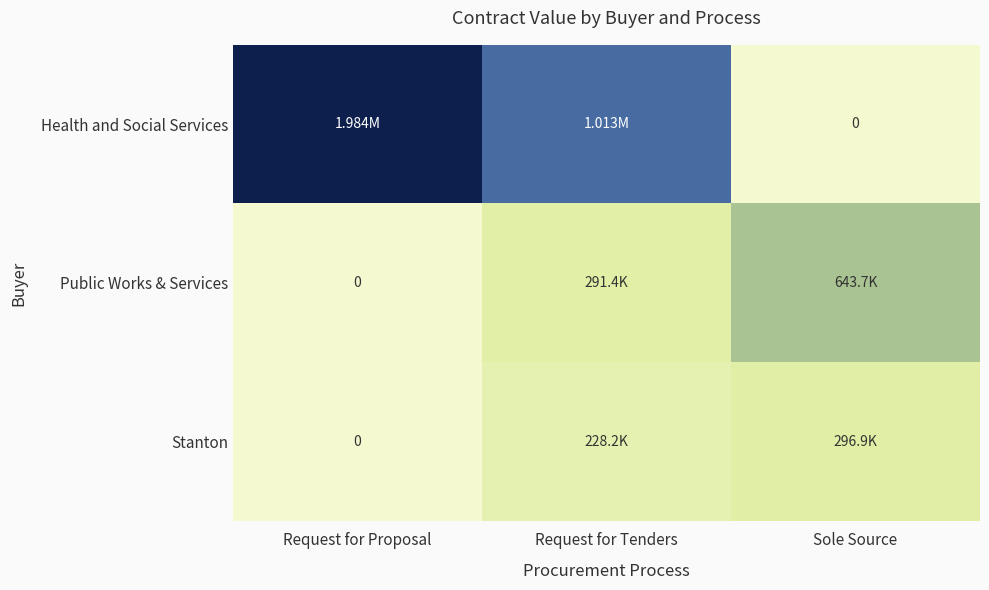

Which series has the largest range (max minus min)?

Health and Social Services